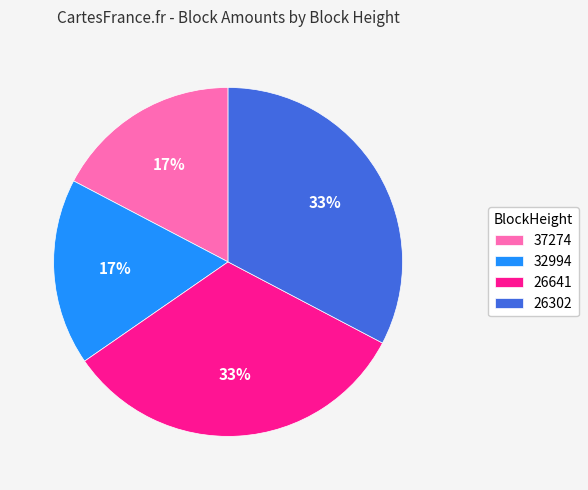

How many slices are in this pie chart?

4